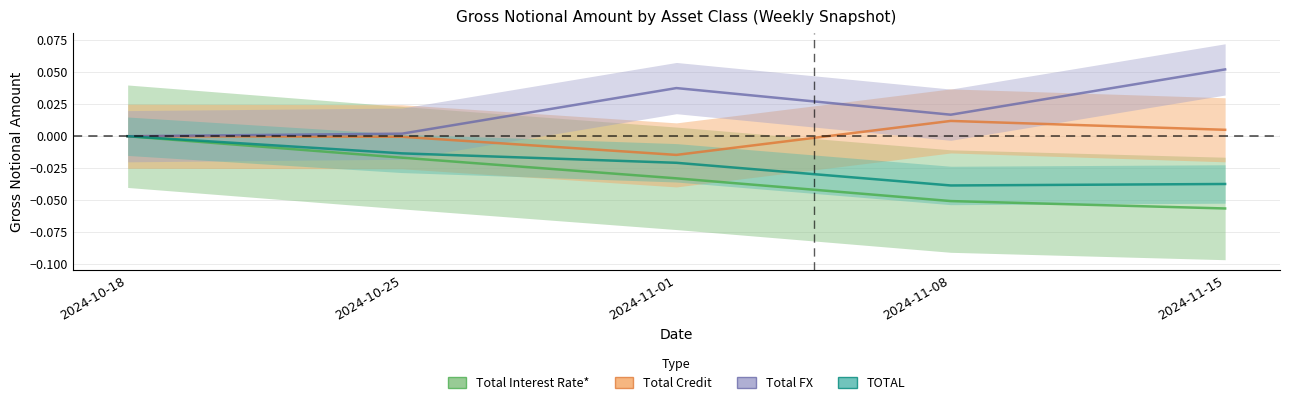

How many values in TOTAL are below zero?

4